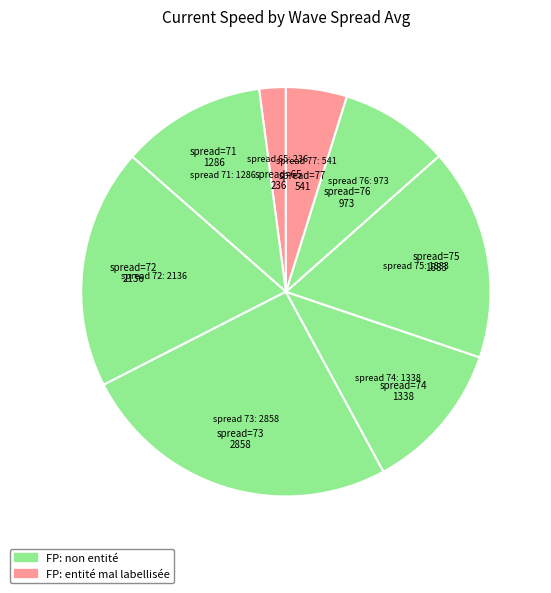

Count the number of slices in the pie.

8